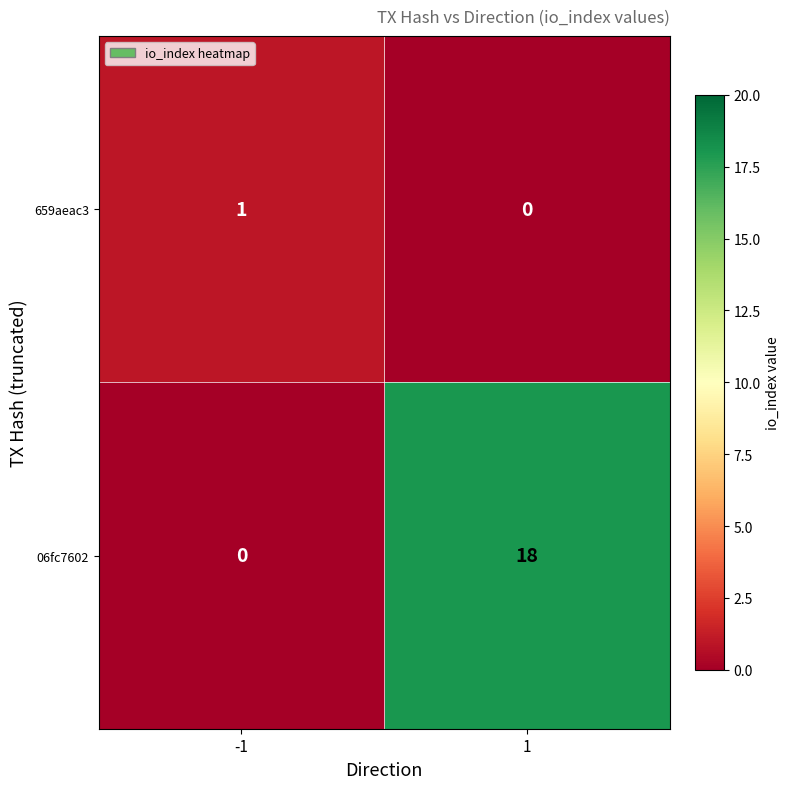

What is the difference between the highest and lowest values at -1?

1